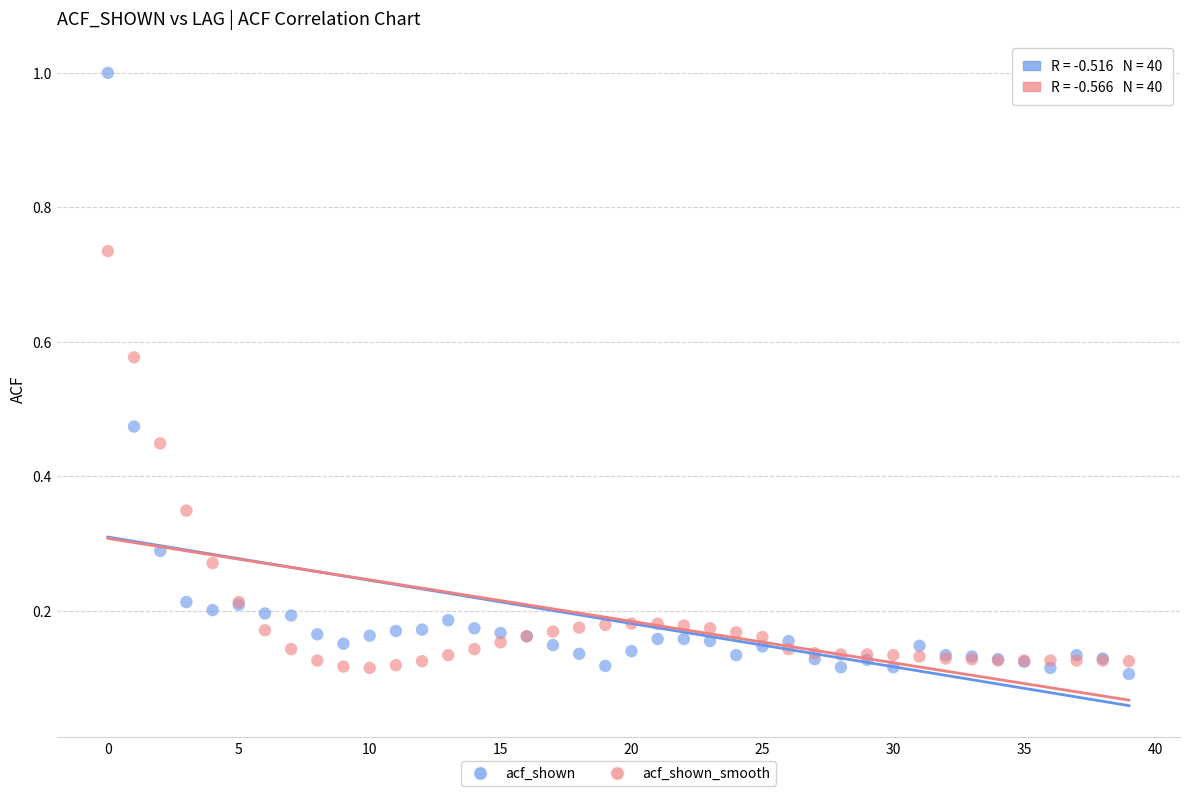

What are all the series names shown in the legend?

acf_shown, acf_shown_smooth